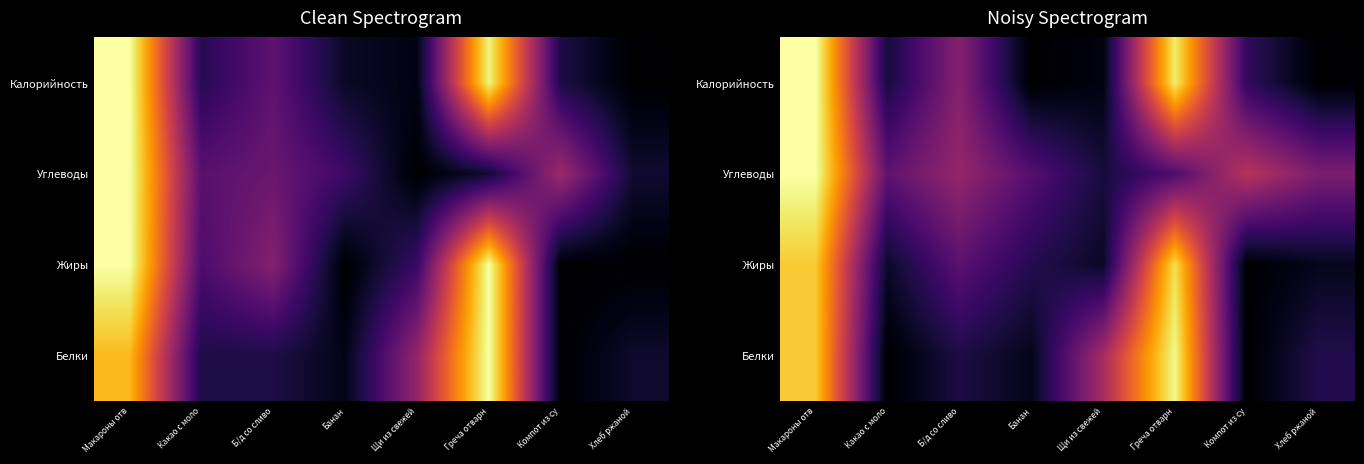

At which label is Углеводы closest to 0?

Щи из свежей